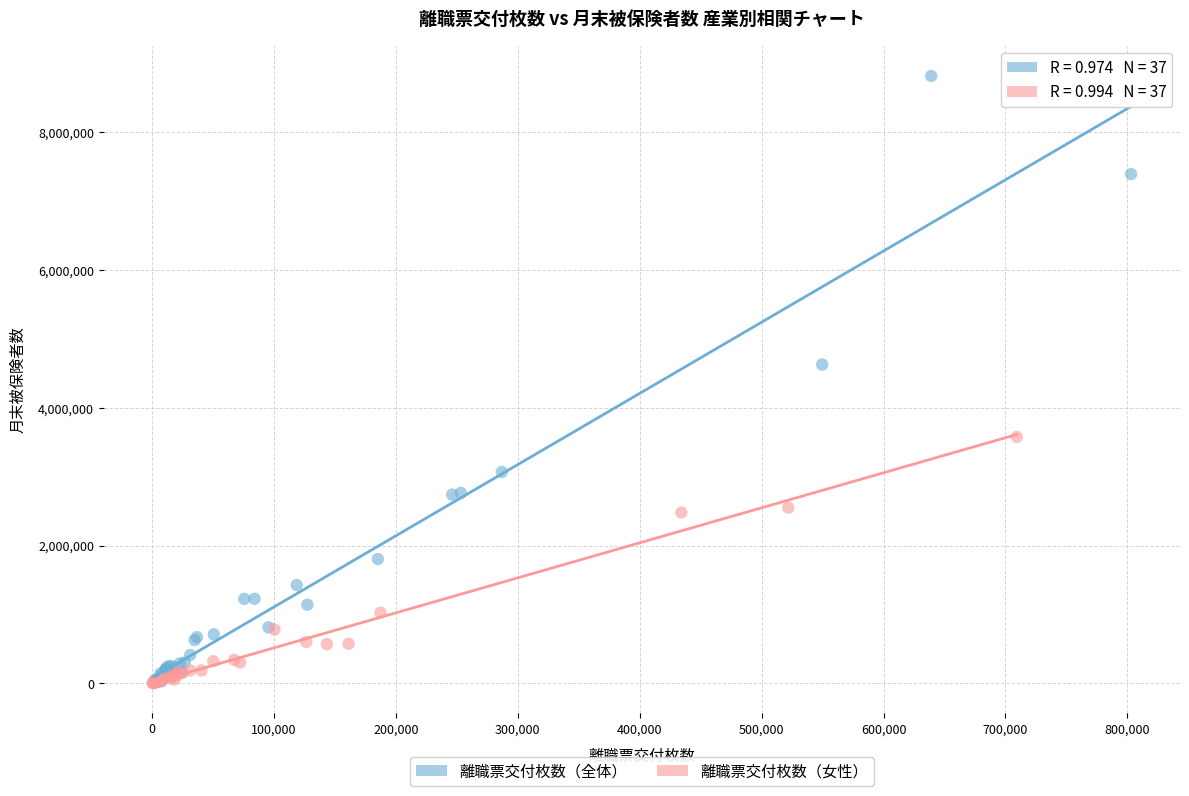

Which series contains the highest Y value?

離職票交付枚数（全体）